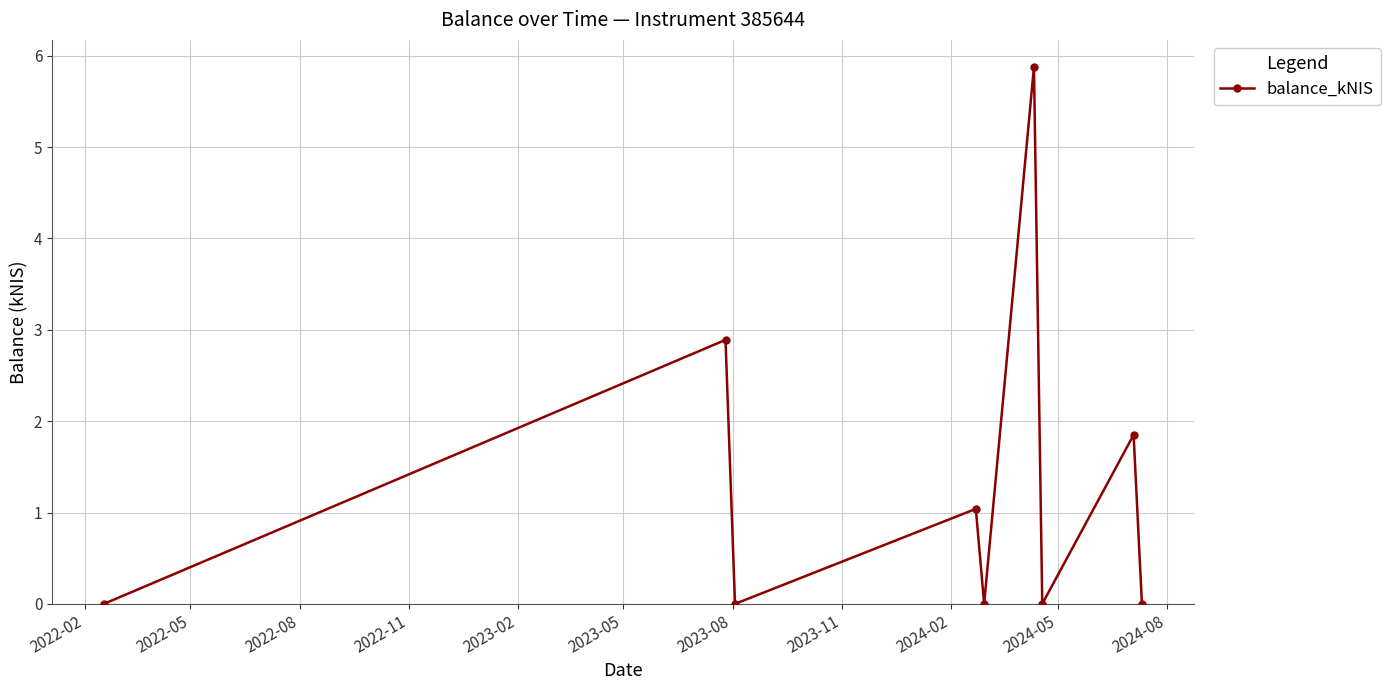

What is the difference between the second highest and second lowest values?

2.9